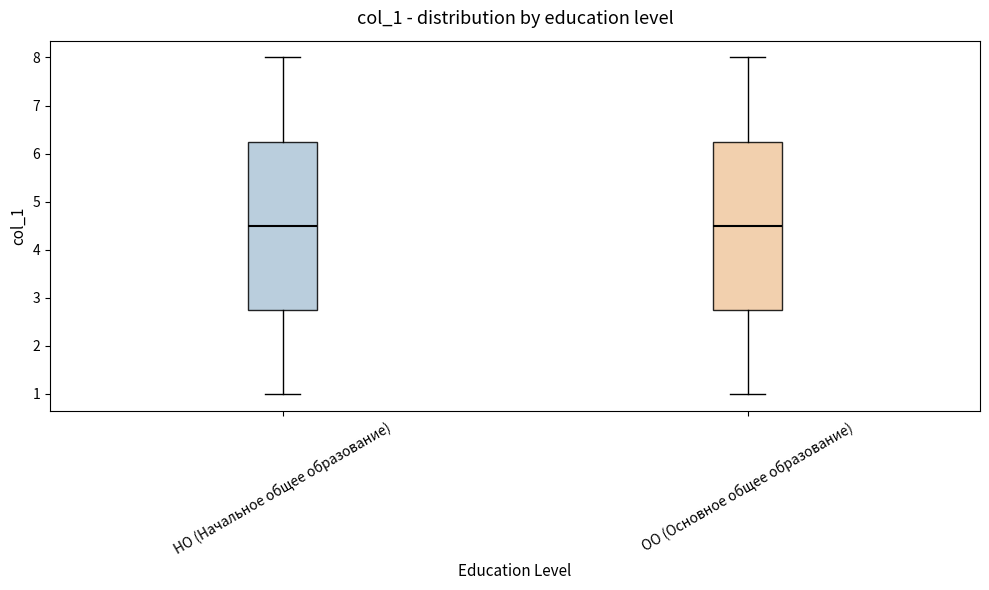

Reading left to right, read every box against the y-axis: the position of its median line, the range the box covers, and the ends of its whiskers. The values are not printed on the chart, so give them approximately, as read against the axis.

НО (Начальное общее образование): median 4.5, box 2.8 to 6.3, whiskers 1.0 to 8.0
ОО (Основное общее образование): median 4.5, box 2.8 to 6.3, whiskers 1.0 to 8.0